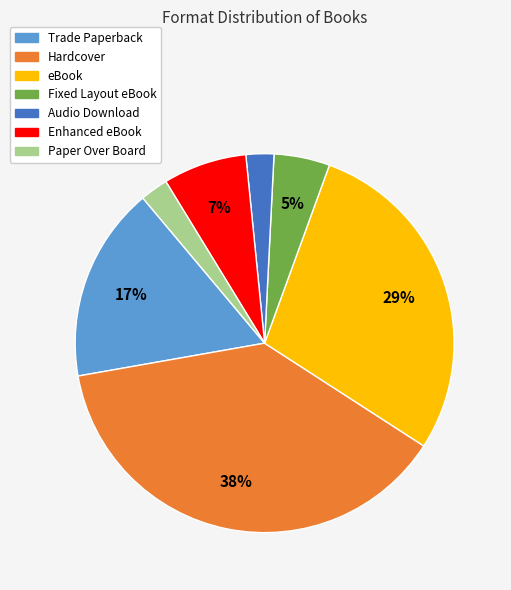

To the nearest percent, what percentage of the pie is Trade Paperback?

17%